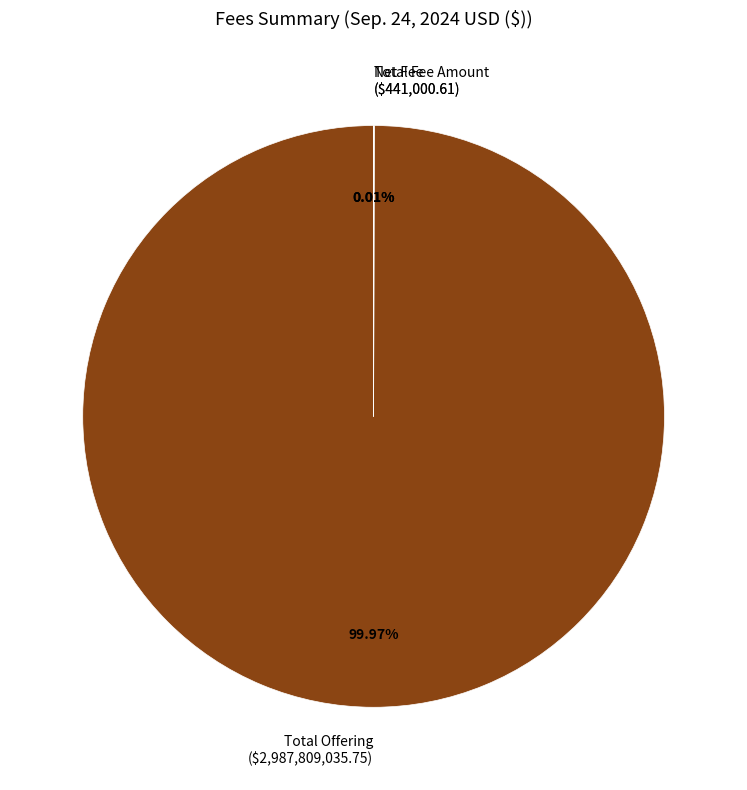

Does any single category account for the majority?

Yes